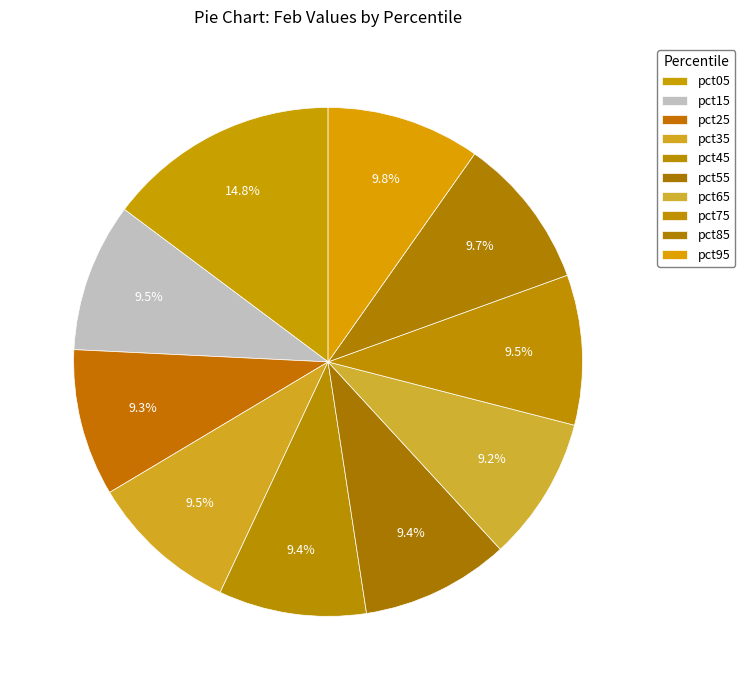

Does pct25 represent more than half of the total?

No